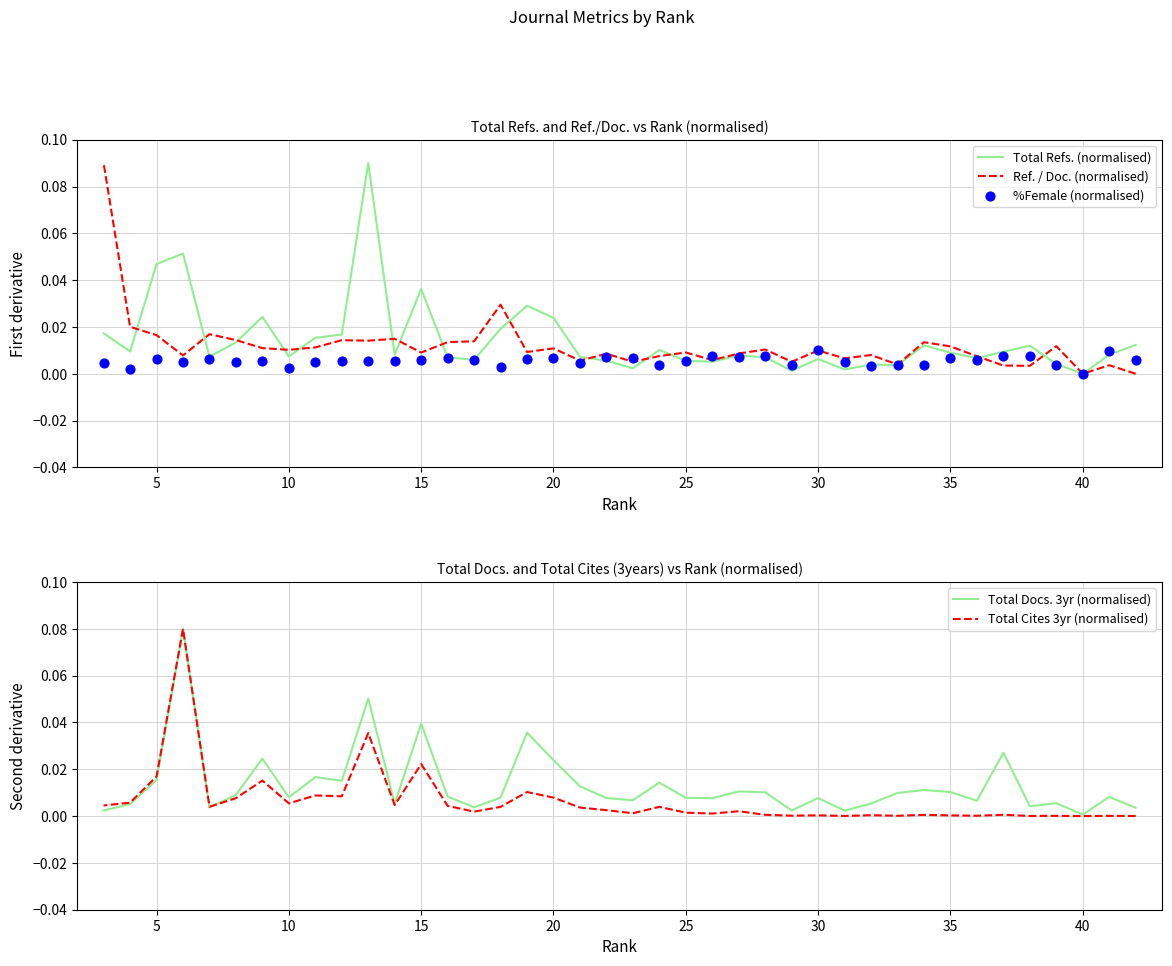

Which series reaches the maximum Y coordinate?

Total Refs. (normalised)